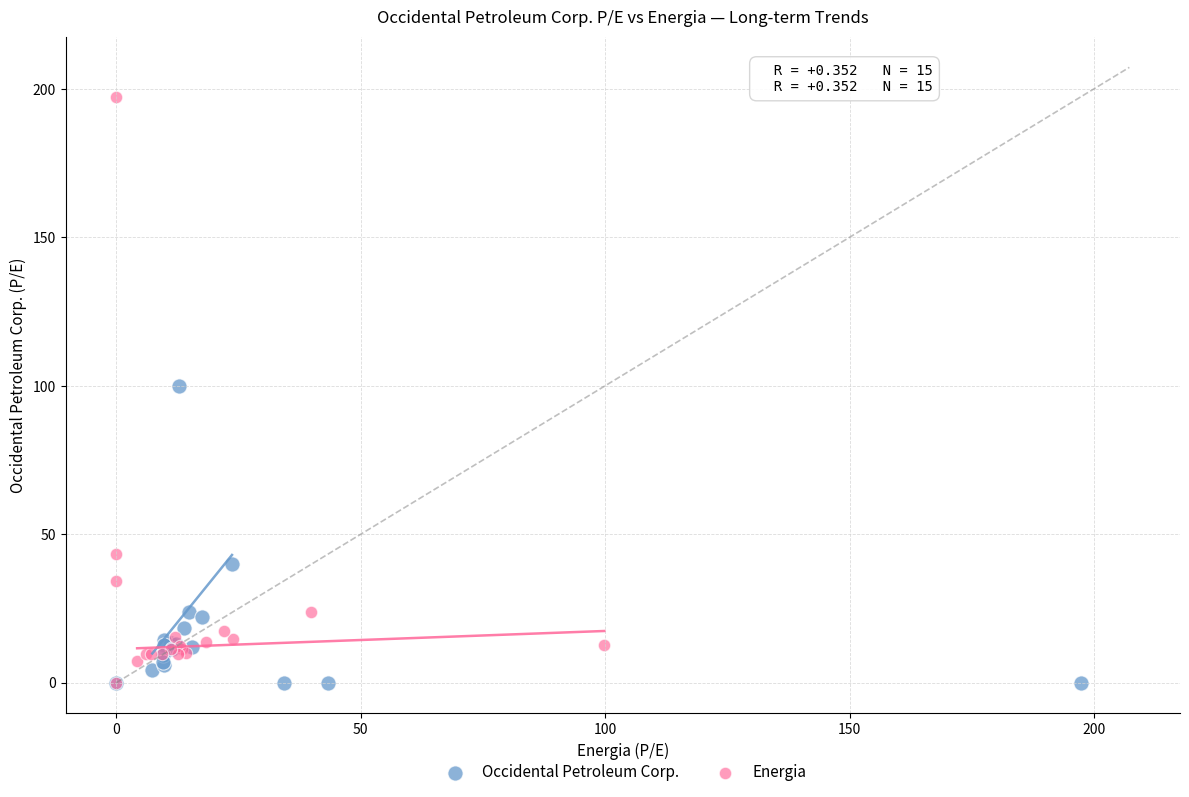

Which series contains the highest Y value?

Energia